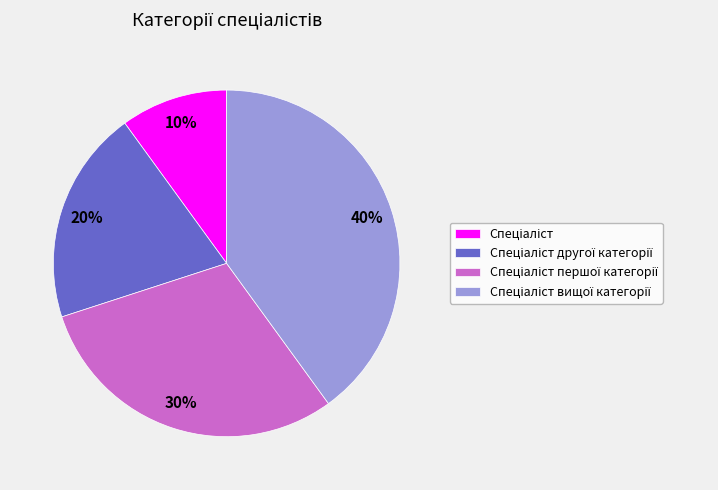

To the nearest percent, what is the average slice percentage?

25%